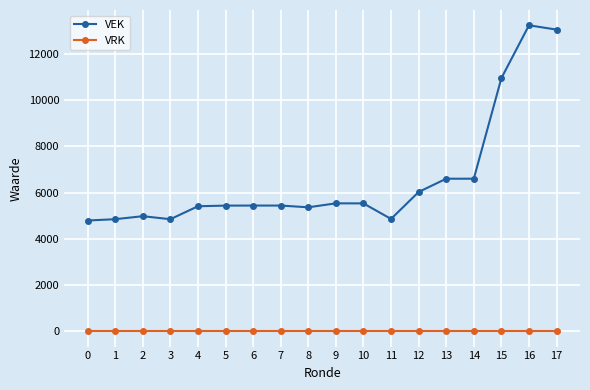

At 4, list the series in order from largest to smallest.

VEK, VRK